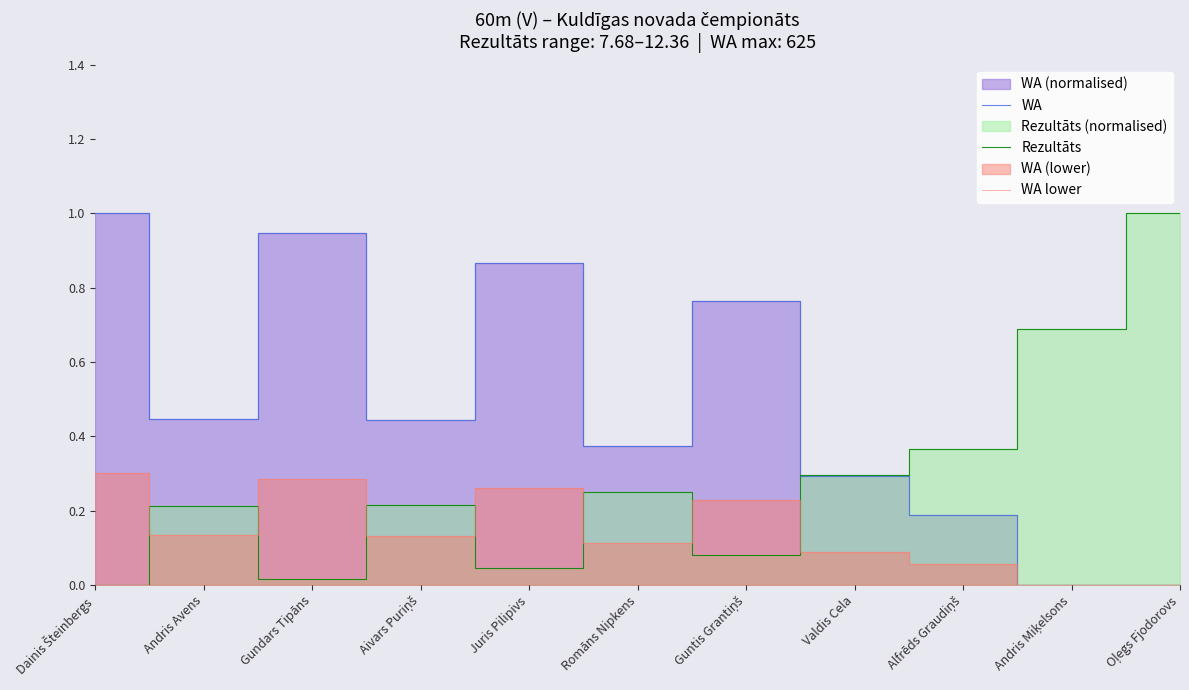

Count the number of data series in this chart.

3